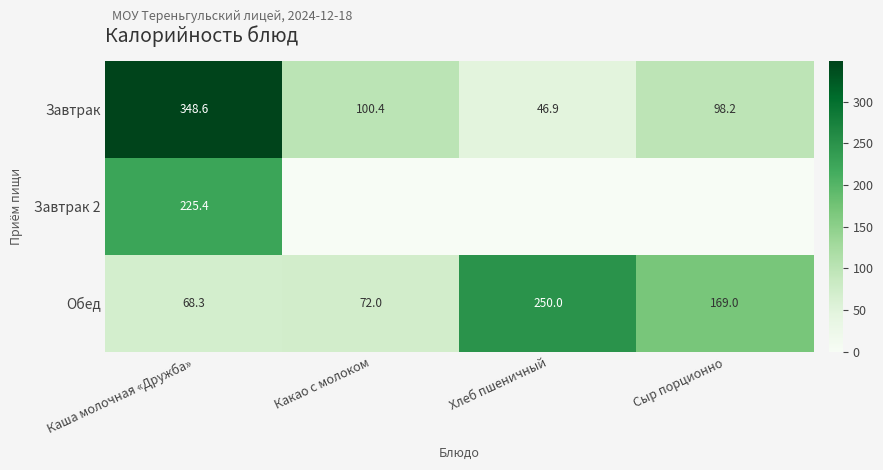

List the labels in order of Завтрак value, largest first.

Каша молочная «Дружба», Какао с молоком, Сыр порционно, Хлеб пшеничный